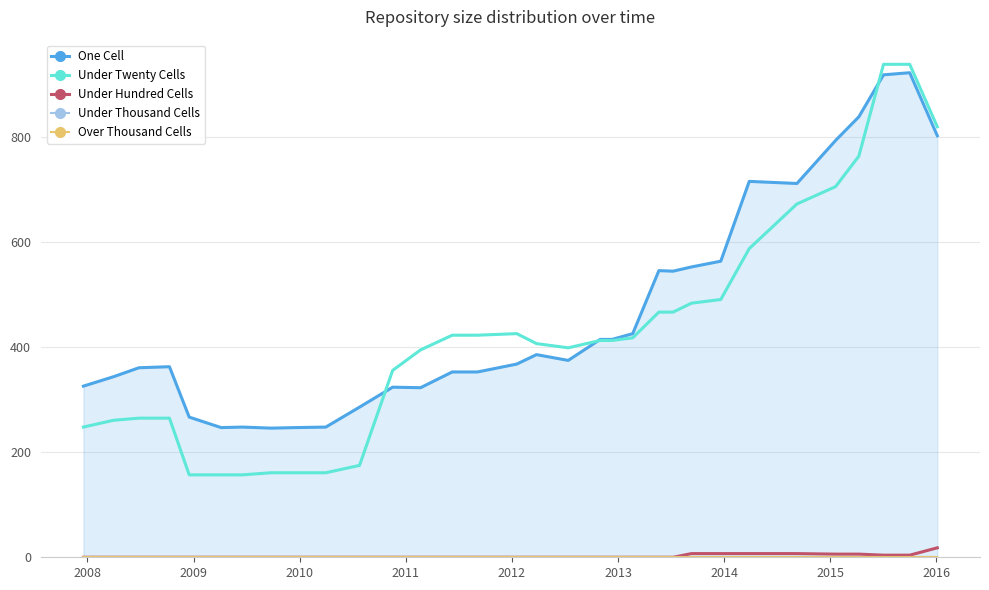

True or false: Under Hundred Cells and Under Twenty Cells cross at least once.

False